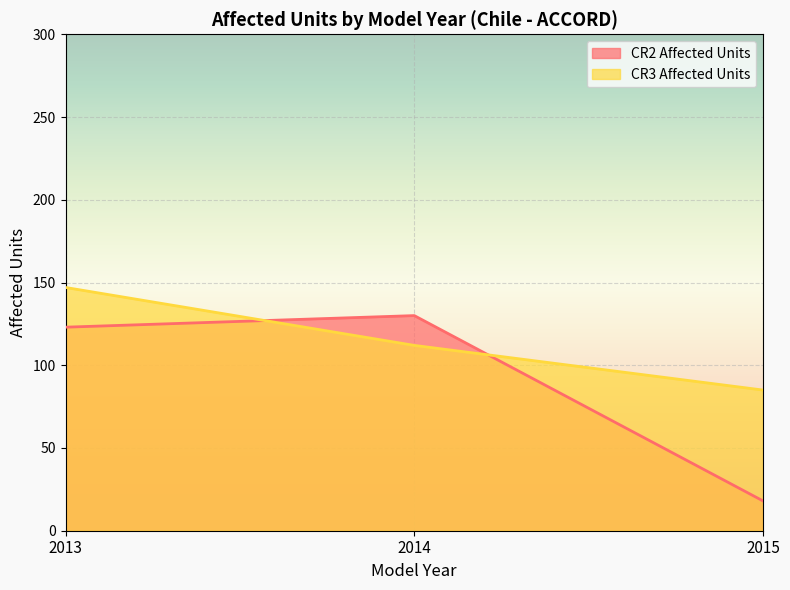

Reading left to right, extract all data points from this chart.

CR2 Affected Units: 2013=123	2014=130	2015=18
CR3 Affected Units: 2013=147	2014=112	2015=85